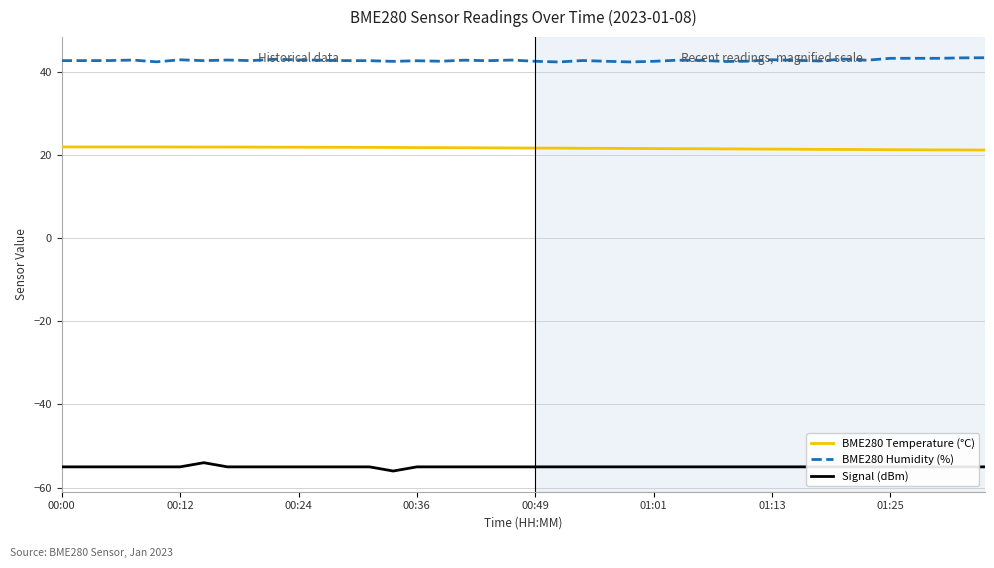

True or false: BME280 Temperature (°C) and Signal (dBm) intersect in this chart.

False